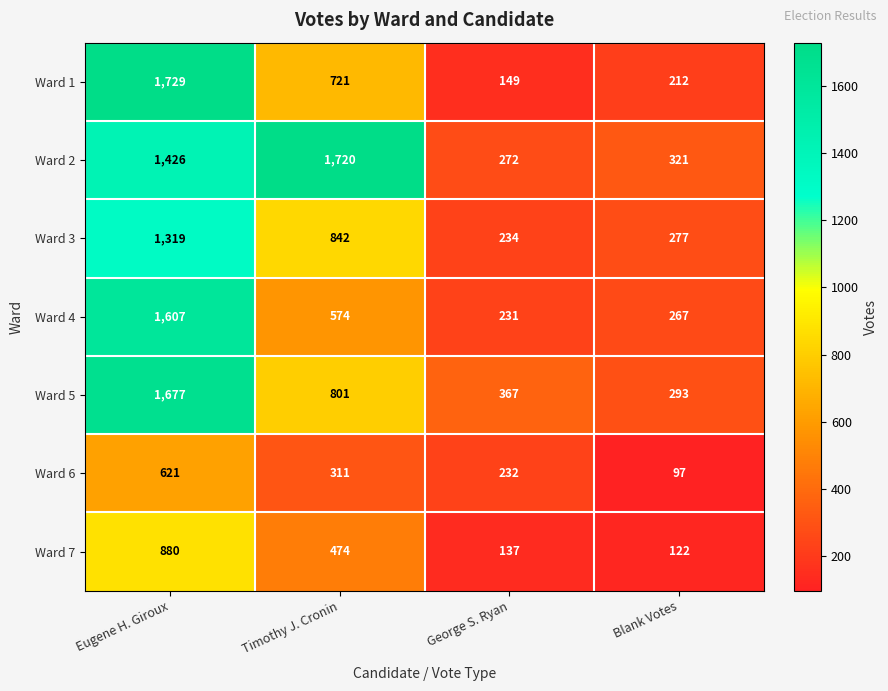

What is the sum of all Ward 4 values?

2679